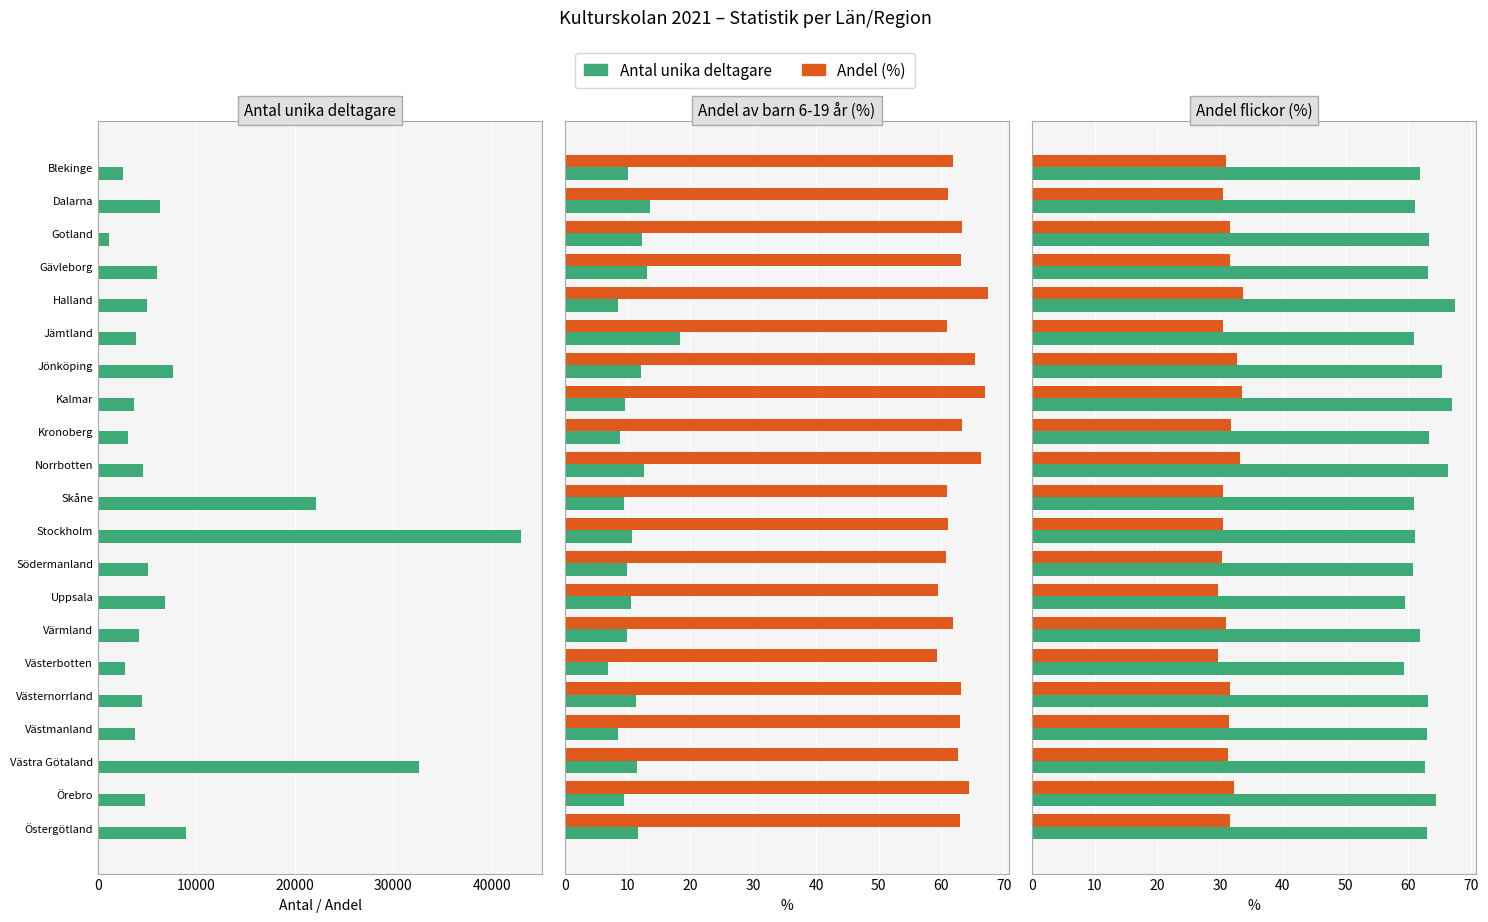

What is the highest value of the Andel av barn 6-19 år (%) series?

18.3